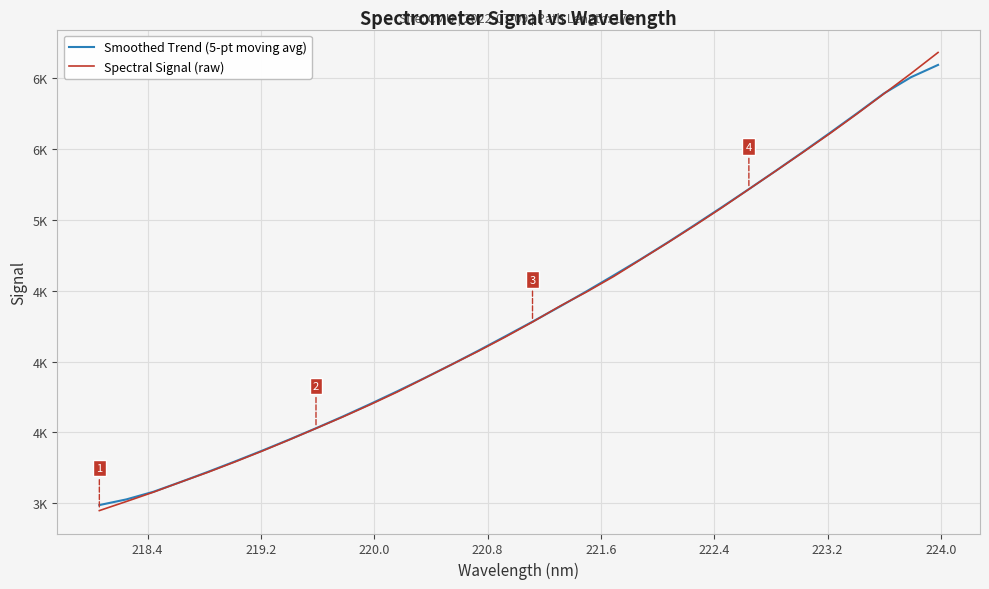

True or false: Spectral Signal (raw) has more than 0 interior local peaks.

False